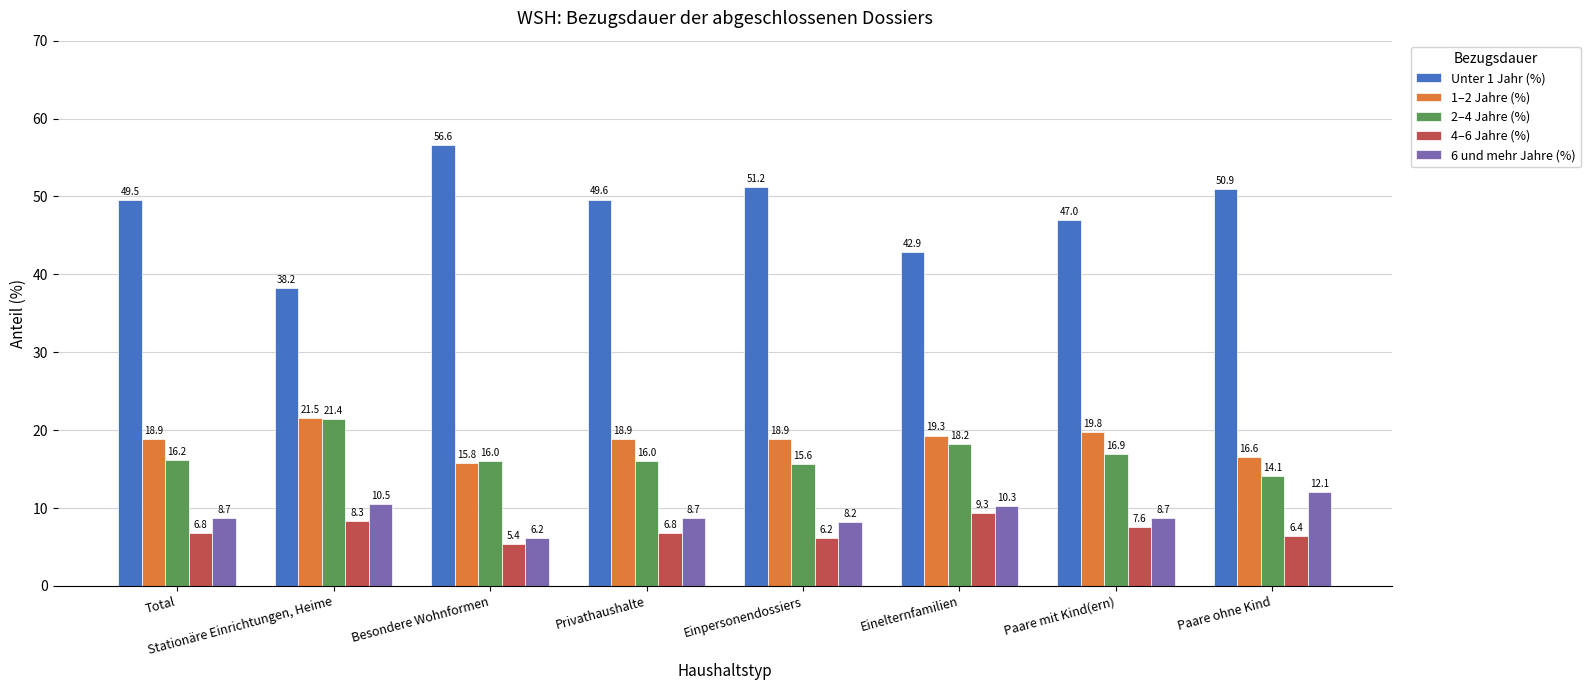

What is the label of the 8th bar from the right?

Total